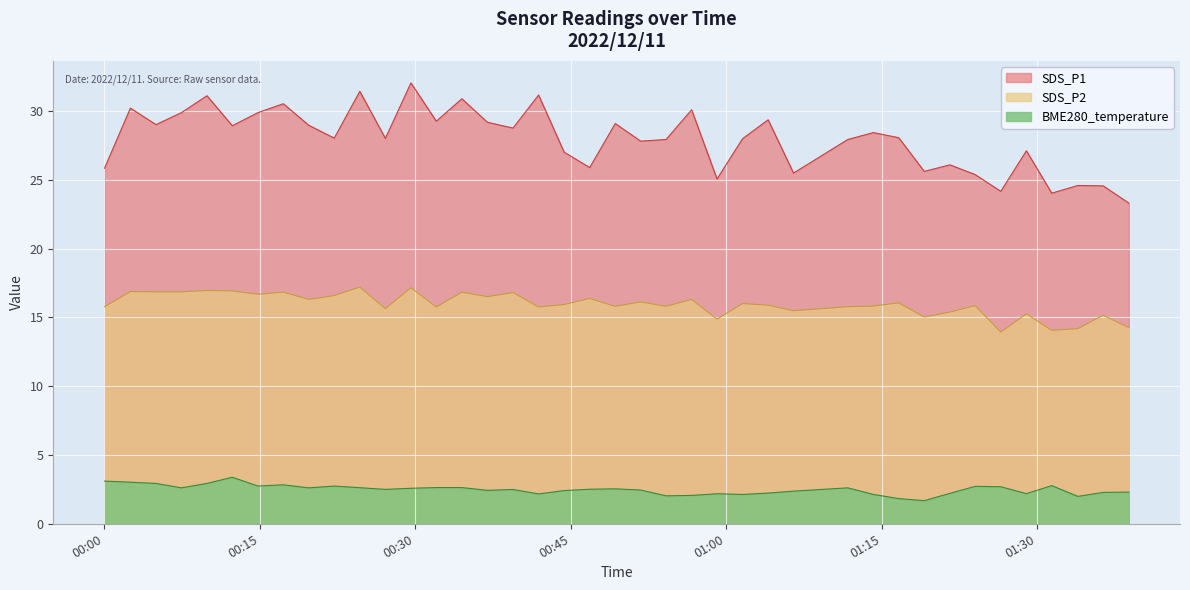

What is the smallest value displayed?

1.7